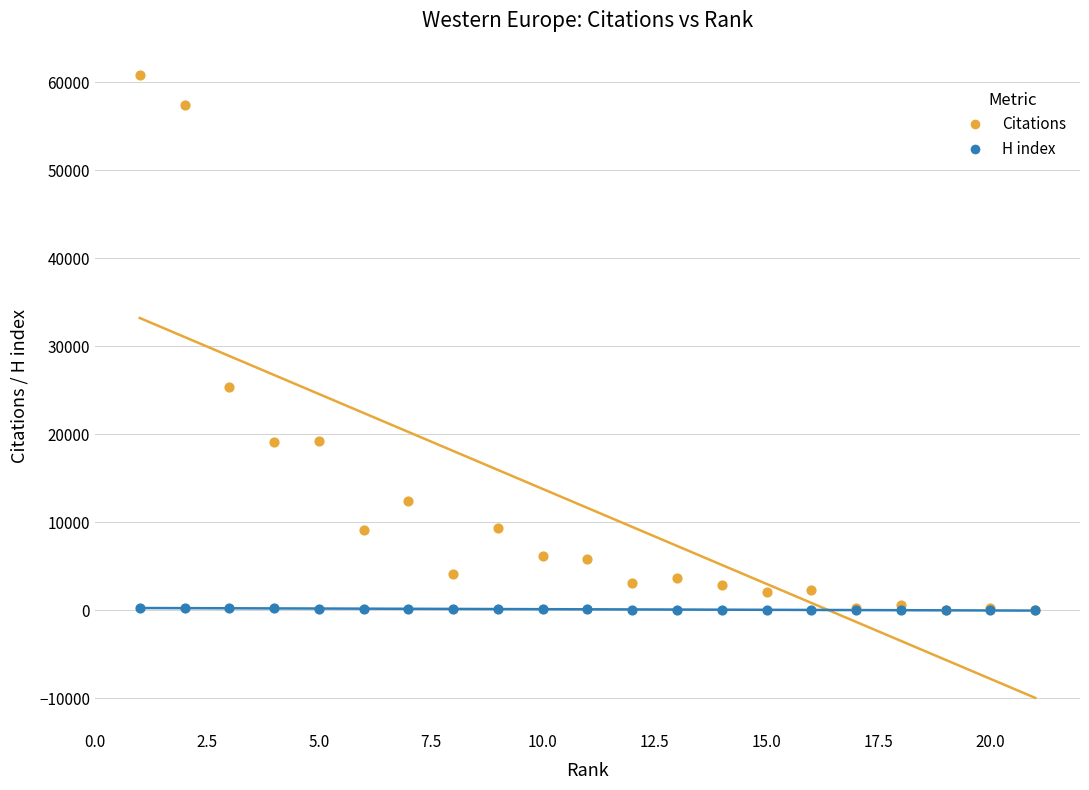

Which series contains the highest Y value?

Citations